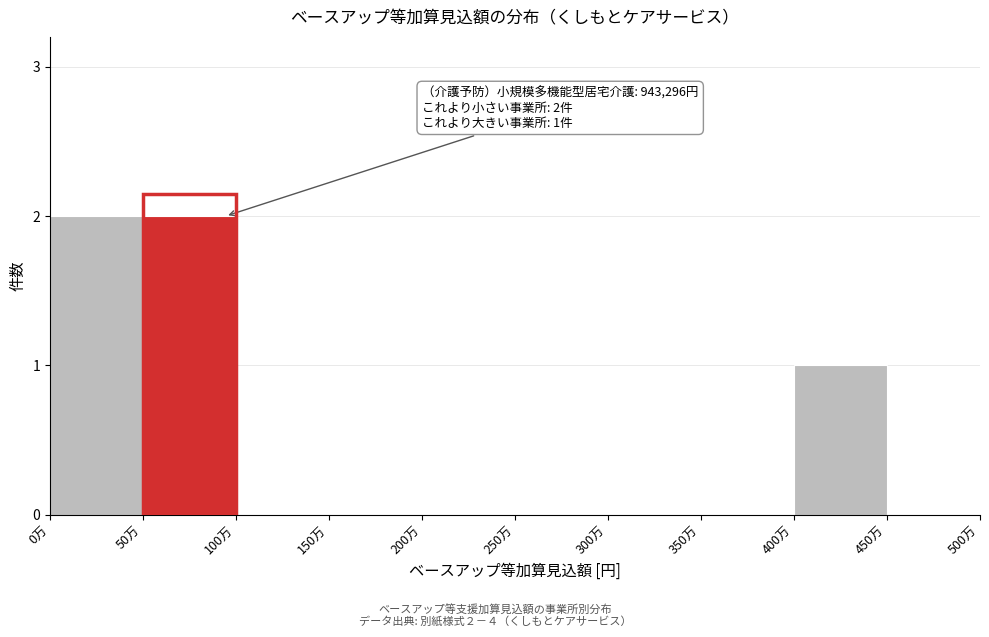

Reading left to right, transcribe all the data shown in this chart.

0万=2	50万=2	100万=0	150万=0	200万=0	250万=0	300万=0	350万=0	400万=1	450万=0